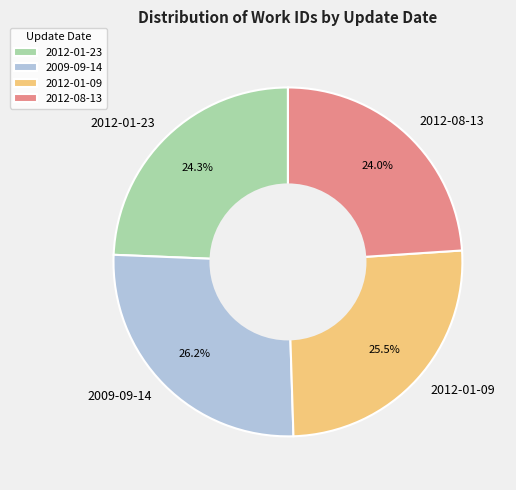

Which slice is the largest?

2009-09-14